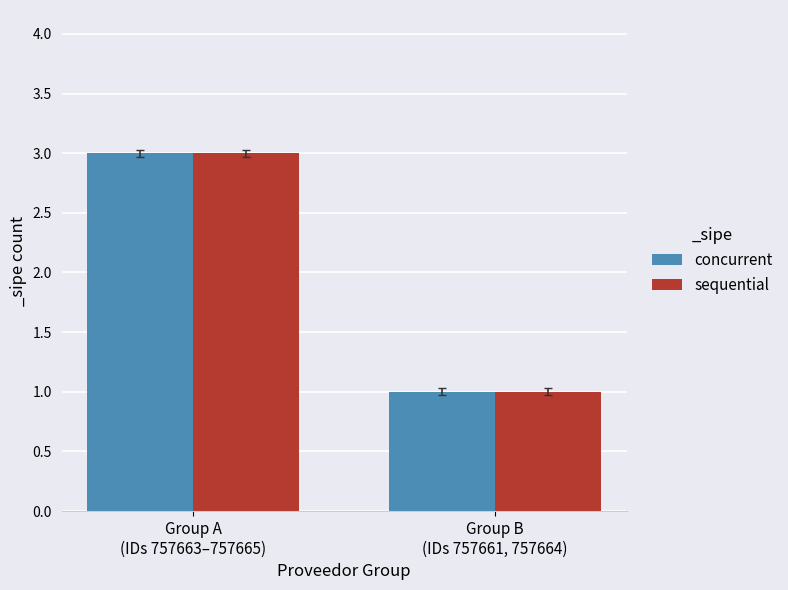

Reading left to right, extract all data points from this chart.

concurrent: Group A
(IDs 757663–757665)=3	Group B
(IDs 757661, 757664)=1
sequential: Group A
(IDs 757663–757665)=3	Group B
(IDs 757661, 757664)=1